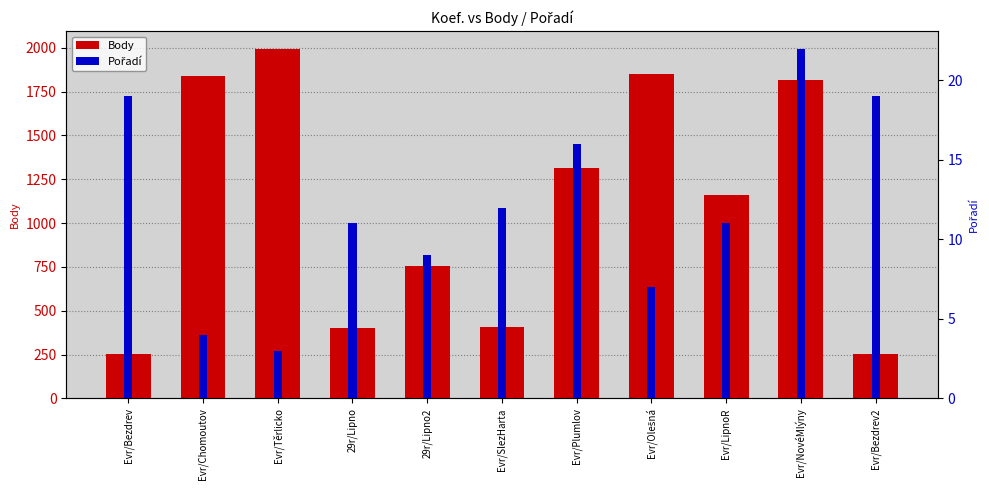

What is the label of the 5th bar from the right?

Evr/Plumlov